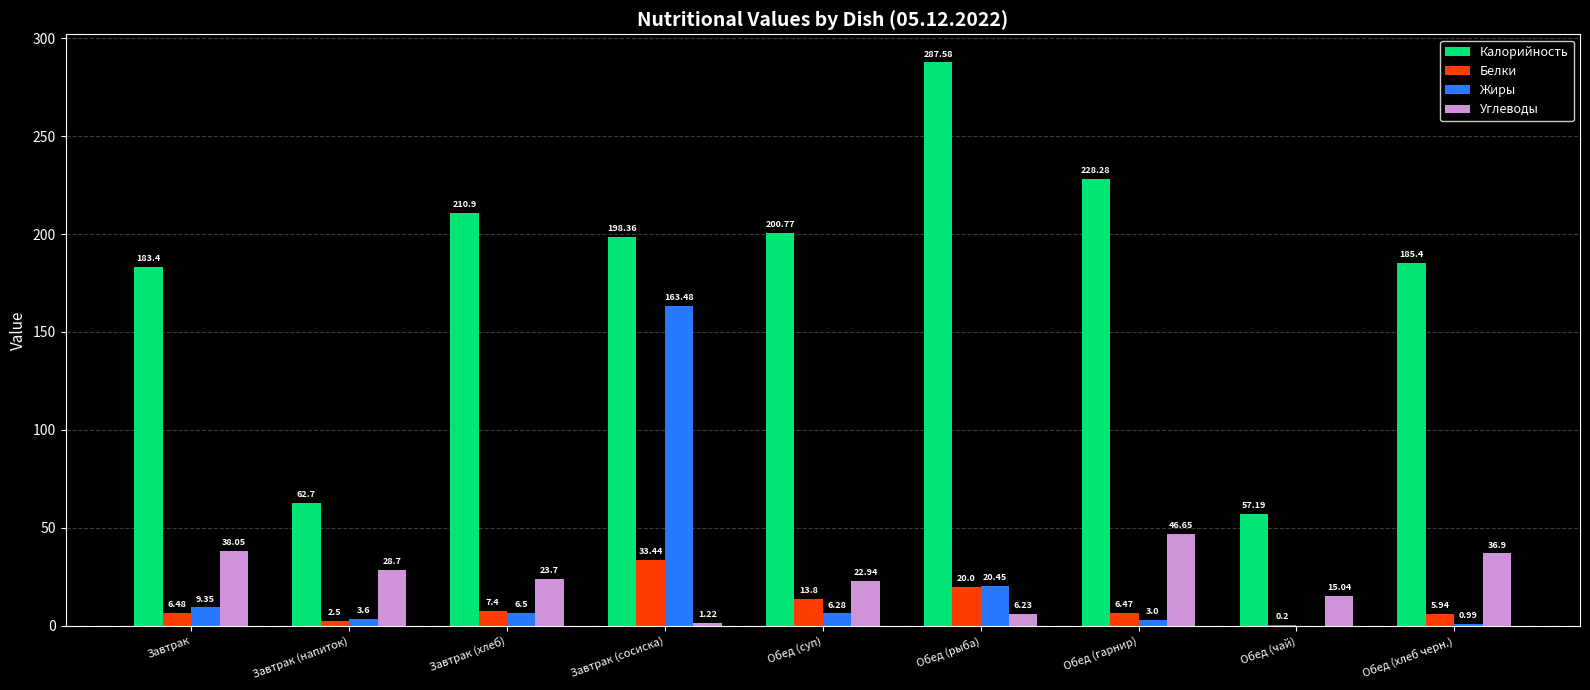

Is it true that Углеводы equals 18.0 at Обед (хлеб черн.)?

False